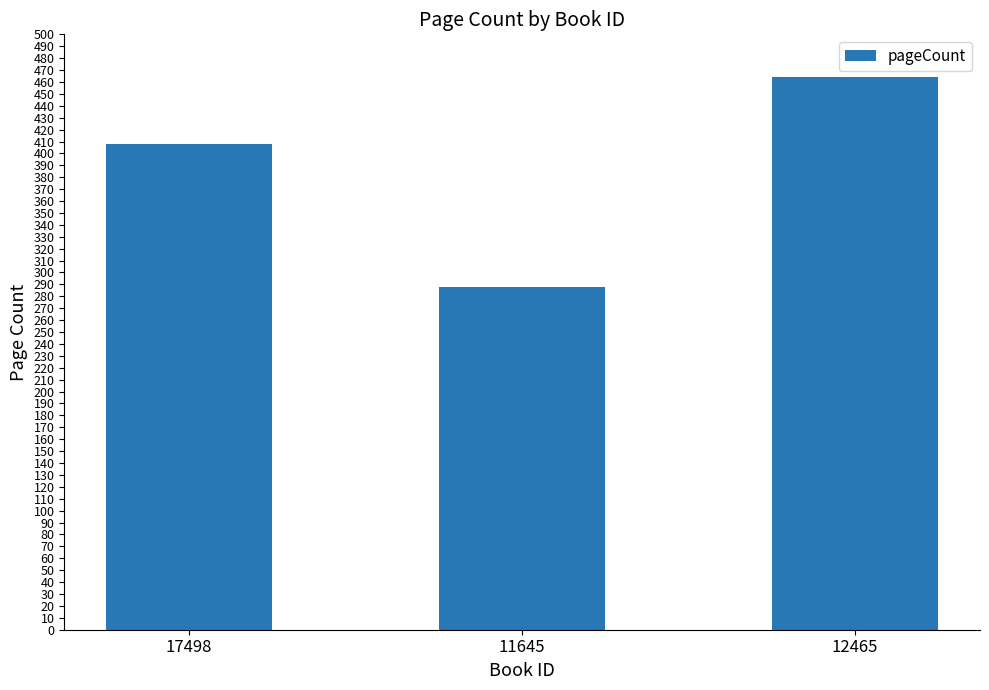

Reading left to right, list all the values displayed in this chart.

17498=408	11645=288	12465=464